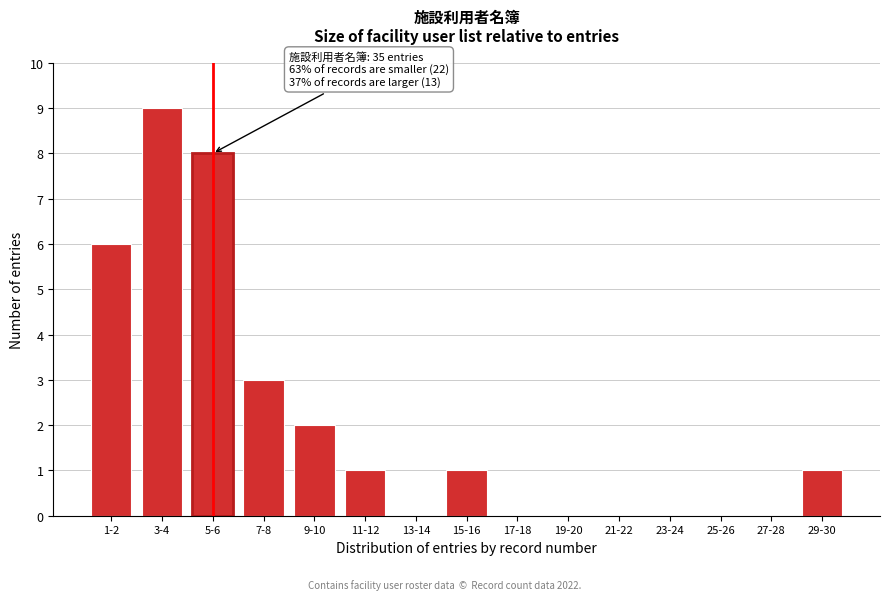

Reading left to right, extract all data points from this chart.

1-2=6	3-4=9	5-6=8	7-8=3	9-10=2	11-12=1	13-14=0	15-16=1	17-18=0	19-20=0	21-22=0	23-24=0	25-26=0	27-28=0	29-30=1